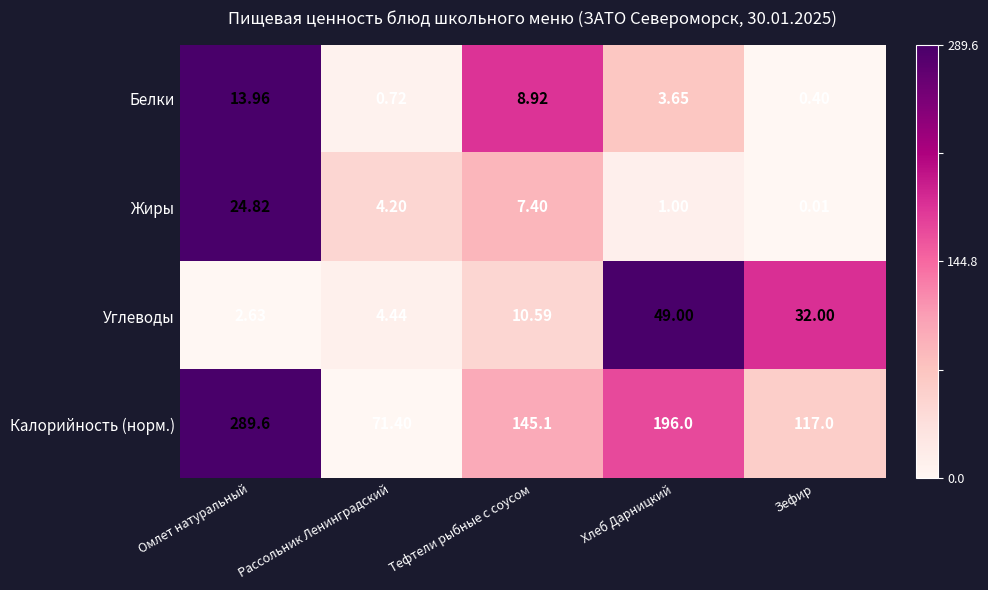

Between Хлеб Дарницкий and Зефир, which series saw the biggest shift?

Калорийность (норм.)